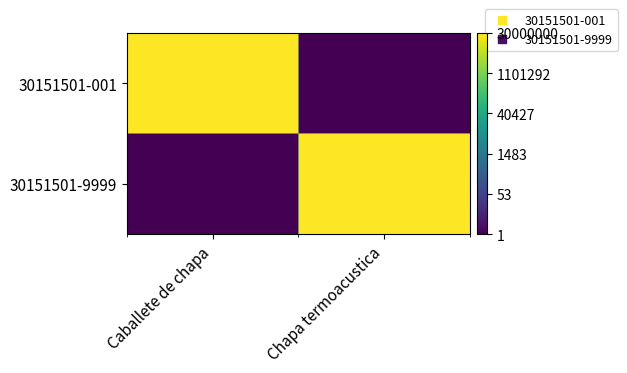

Which series changed the most between Caballete de chapa and Chapa termoacustica?

30151501-001